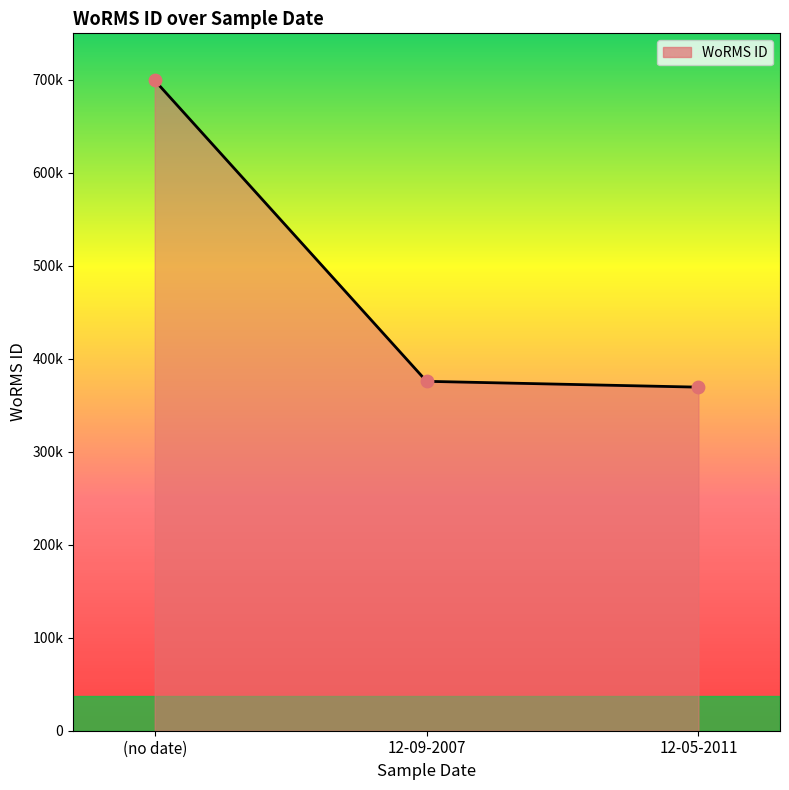

Which has a higher value, (no date) or 12-09-2007?

(no date)